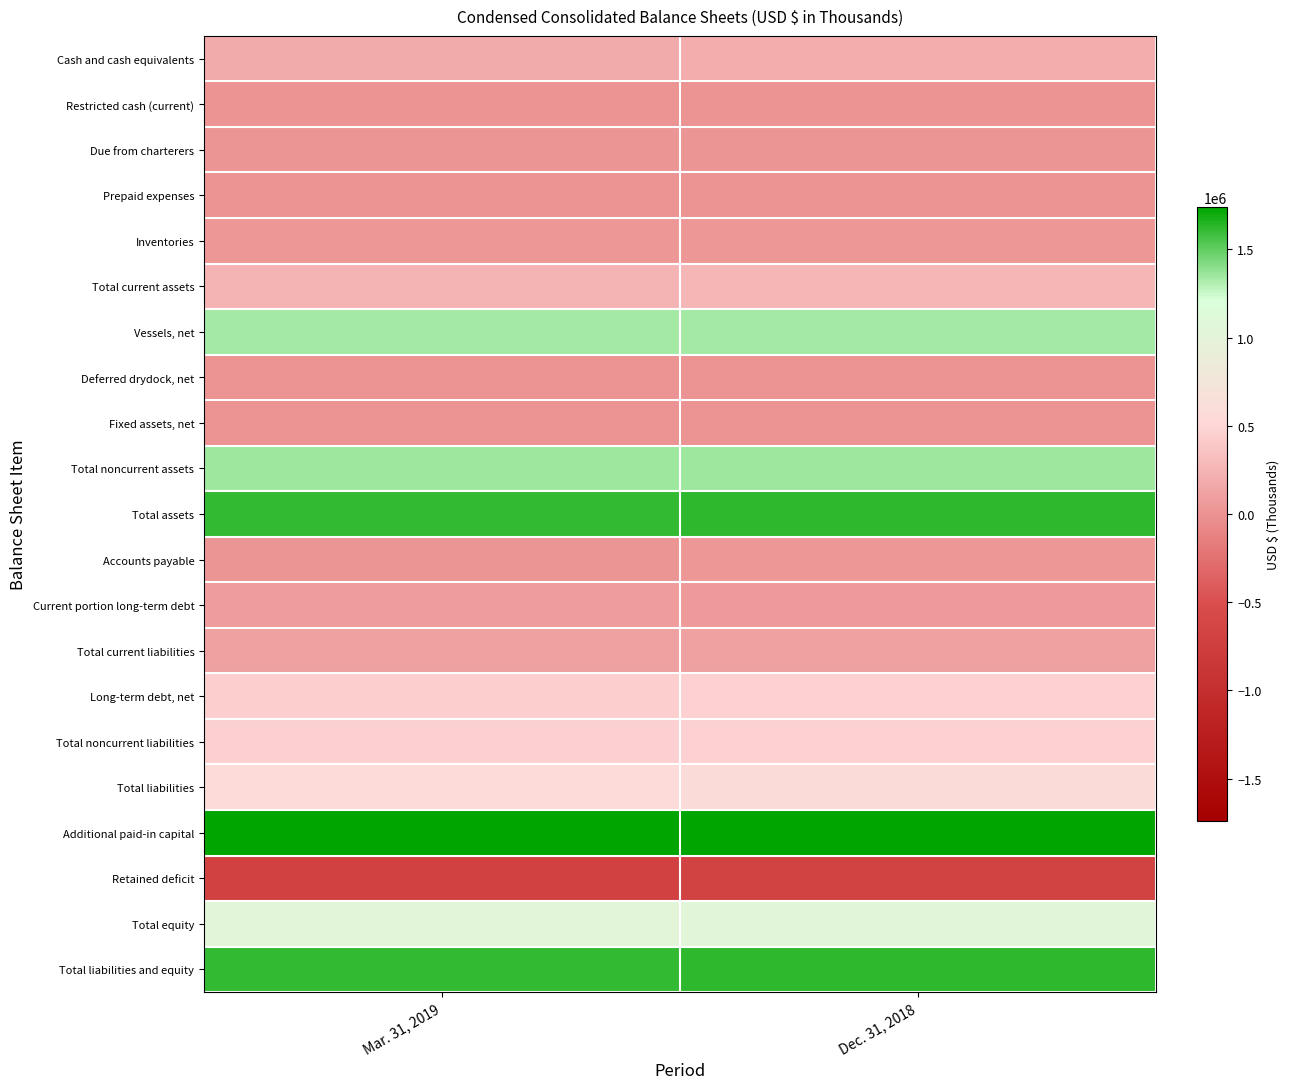

Reading right to left, what are all the values shown in this chart?

Cash and cash equivalents: Dec. 31, 2018=197499	Mar. 31, 2019=187713
Restricted cash (current): Dec. 31, 2018=4947	Mar. 31, 2019=4947
Due from charterers: Dec. 31, 2018=22306	Mar. 31, 2019=17265
Prepaid expenses: Dec. 31, 2018=10449	Mar. 31, 2019=9213
Inventories: Dec. 31, 2018=29548	Mar. 31, 2019=30625
Total current assets: Dec. 31, 2018=270451	Mar. 31, 2019=249763
Vessels, net: Dec. 31, 2018=1344870	Mar. 31, 2019=1335048
Deferred drydock, net: Dec. 31, 2018=9544	Mar. 31, 2019=8520
Fixed assets, net: Dec. 31, 2018=2290	Mar. 31, 2019=3099
Total noncurrent assets: Dec. 31, 2018=1357019	Mar. 31, 2019=1356407
Total assets: Dec. 31, 2018=1627470	Mar. 31, 2019=1606170
Accounts payable: Dec. 31, 2018=29143	Mar. 31, 2019=24137
Current portion long-term debt: Dec. 31, 2018=66320	Mar. 31, 2019=70351
Total current liabilities: Dec. 31, 2018=101867	Mar. 31, 2019=100598
Long-term debt, net: Dec. 31, 2018=468828	Mar. 31, 2019=448522
Total noncurrent liabilities: Dec. 31, 2018=472296	Mar. 31, 2019=459614
Total liabilities: Dec. 31, 2018=574163	Mar. 31, 2019=560212
Additional paid-in capital: Dec. 31, 2018=1740163	Mar. 31, 2019=1740615
Retained deficit: Dec. 31, 2018=-687272	Mar. 31, 2019=-695073
Total equity: Dec. 31, 2018=1053307	Mar. 31, 2019=1045958
Total liabilities and equity: Dec. 31, 2018=1627470	Mar. 31, 2019=1606170